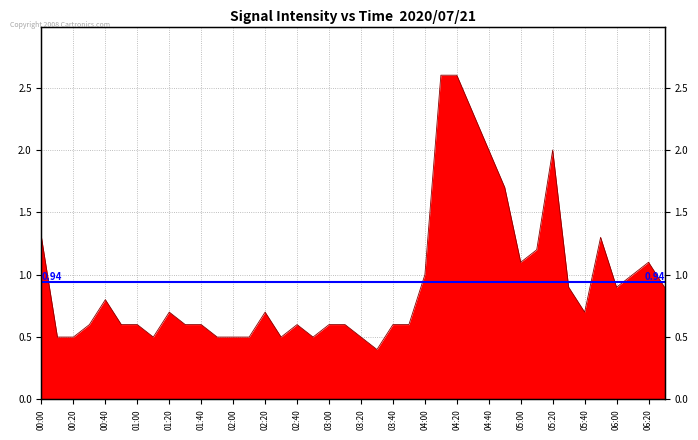

What position from the left is 02:40?

17